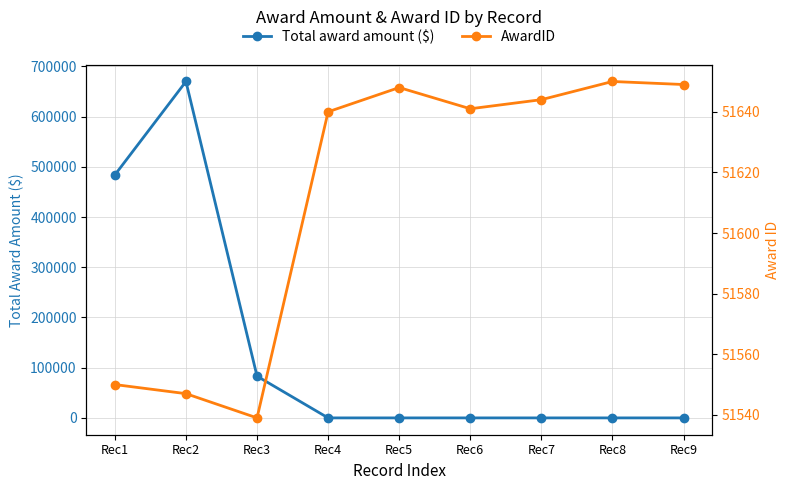

Where is Total award amount ($) nearest to the value 334997?

Rec1